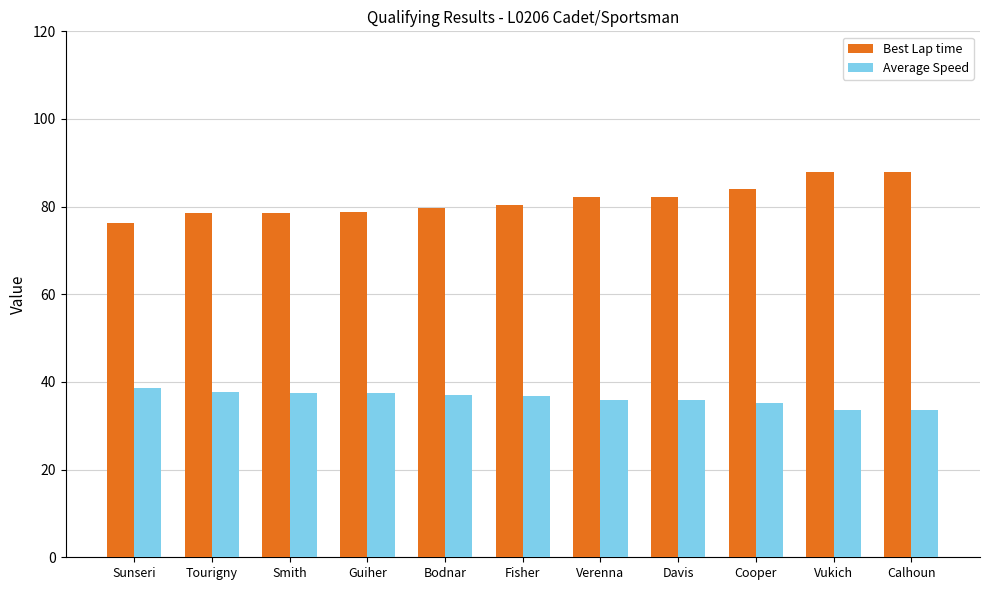

The value of Average Speed at Tourigny is 60.5. True or false?

False